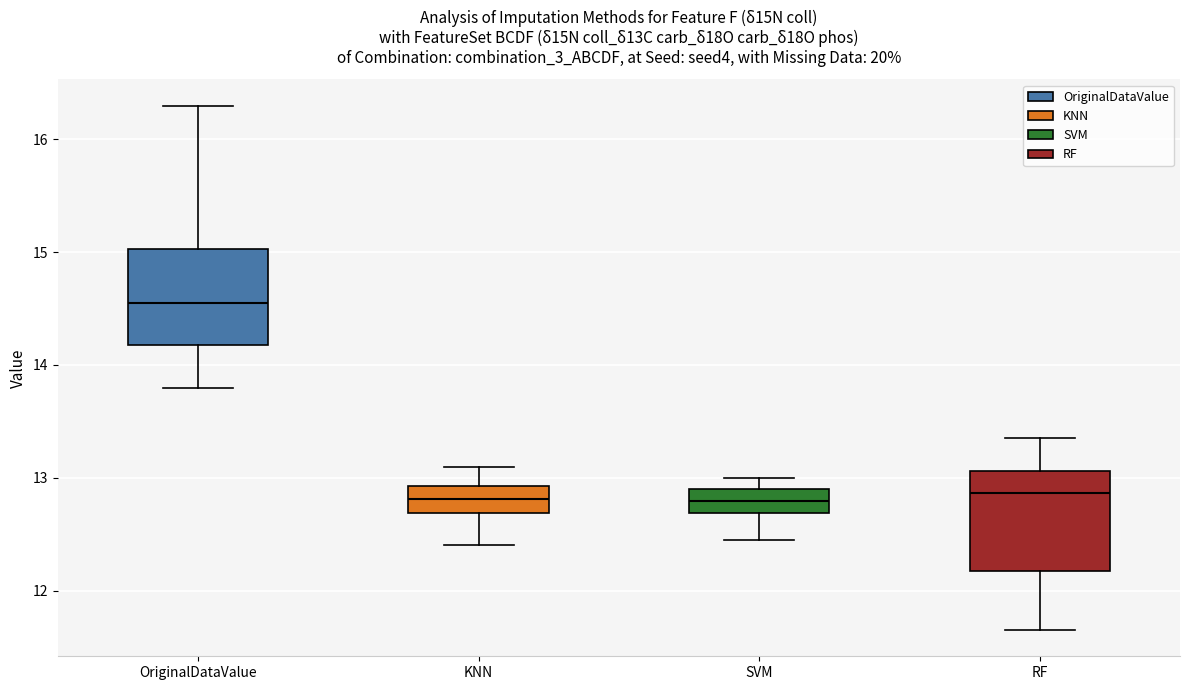

Which box has the highest median line?

OriginalDataValue